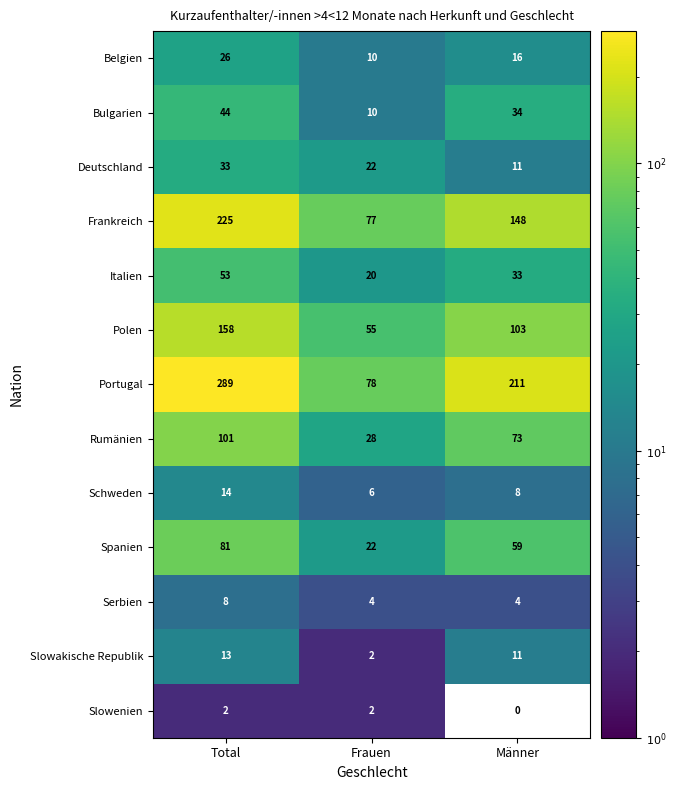

Which series has the largest total across all categories?

Portugal